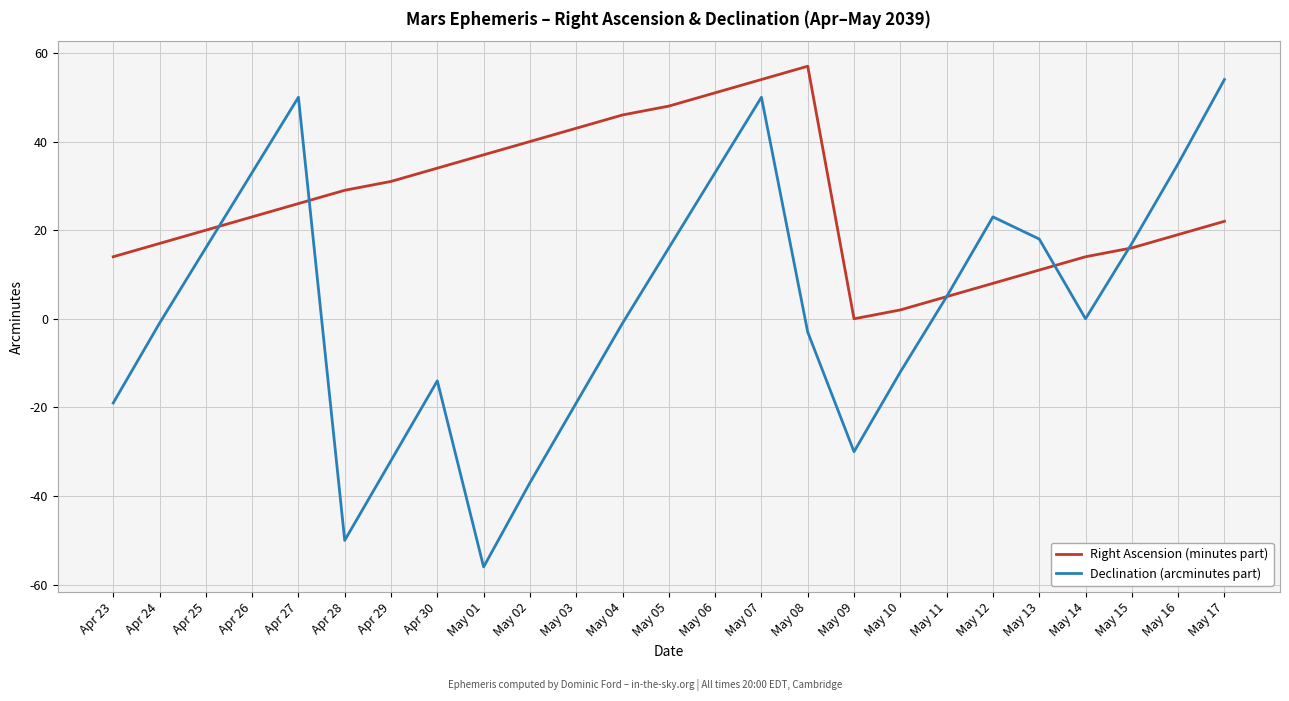

True or false: Declination (arcminutes part) has a value of -16 at May 10.

False